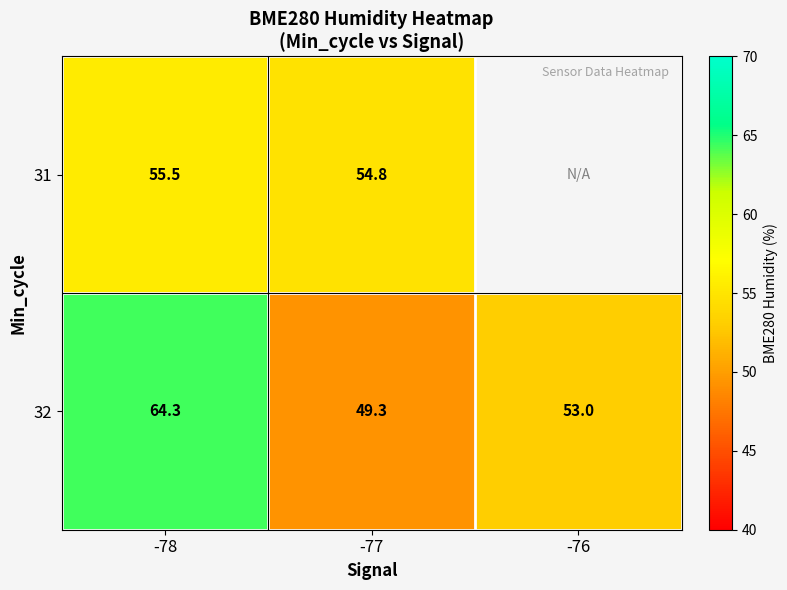

How many values in the 32 series are below 53?

1